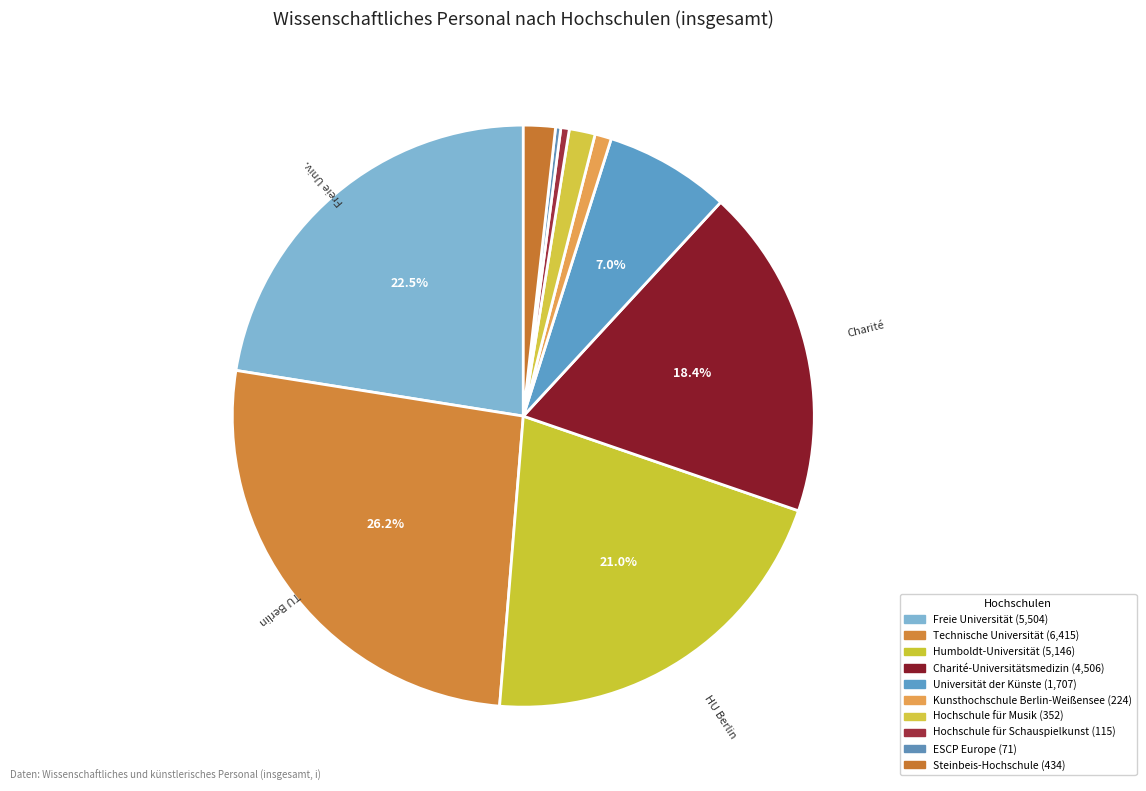

To the nearest percent, what percentage of the pie is Charité-Universitätsmedizin?

18%